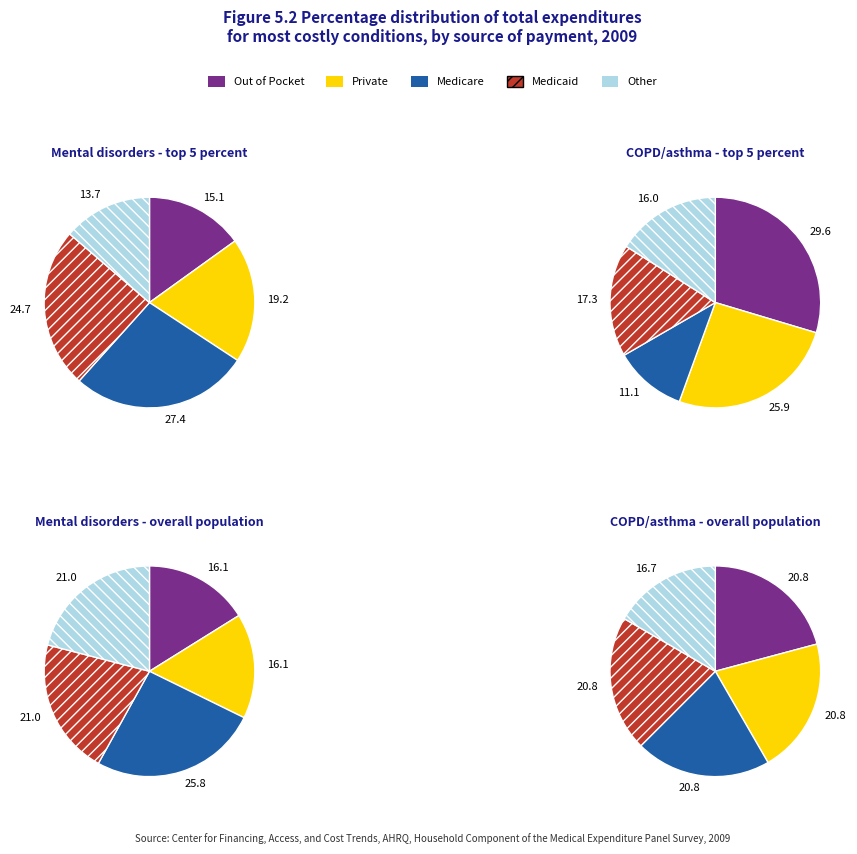

What is the total percentage of 7 and 1?

17.8%